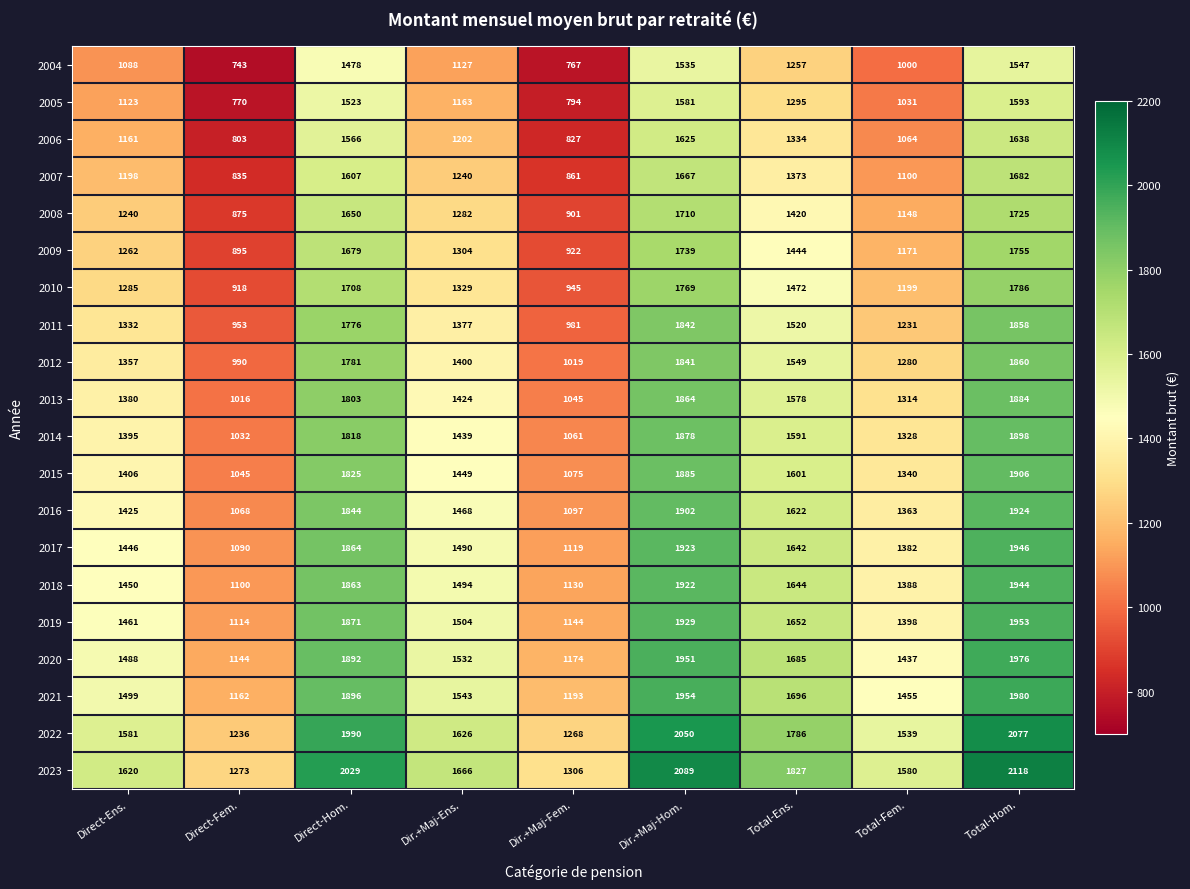

At Dir.+Maj-Hom., list the series in order from smallest to largest.

2004, 2005, 2006, 2007, 2008, 2009, 2010, 2012, 2011, 2013, 2014, 2015, 2016, 2018, 2017, 2019, 2020, 2021, 2022, 2023